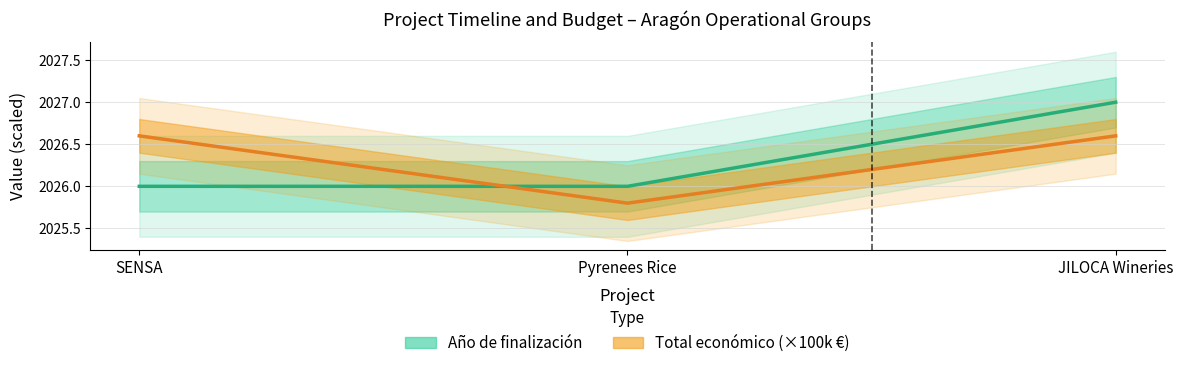

How many data points in Año de finalización are above 2026?

1